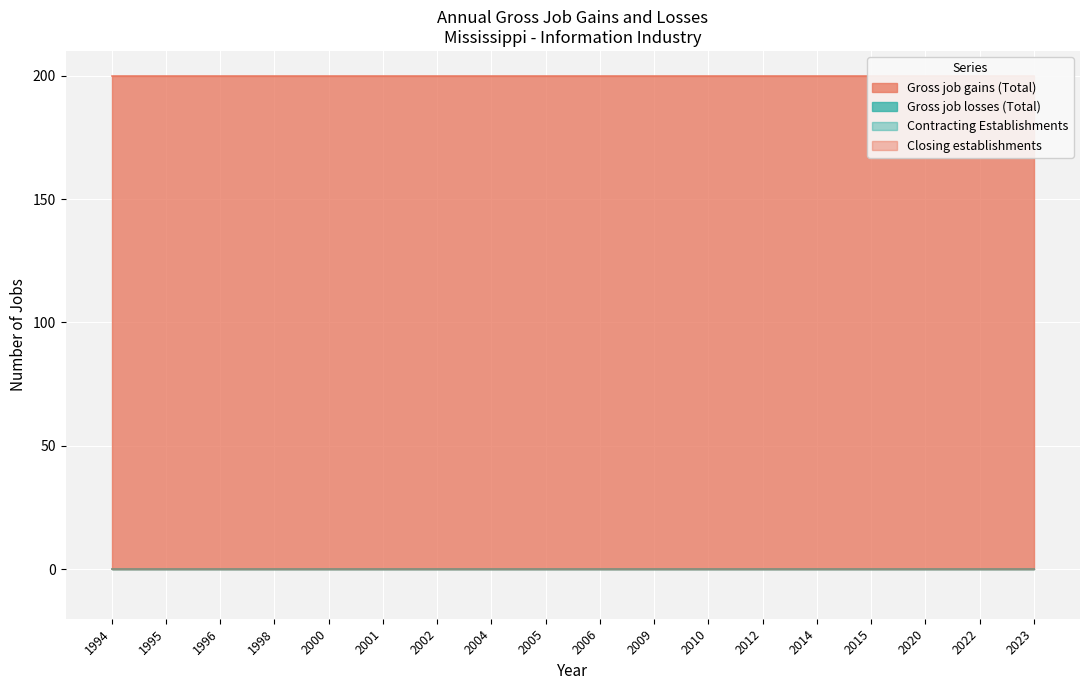

True or false: Contracting Establishments and Closing establishments cross at least once.

False